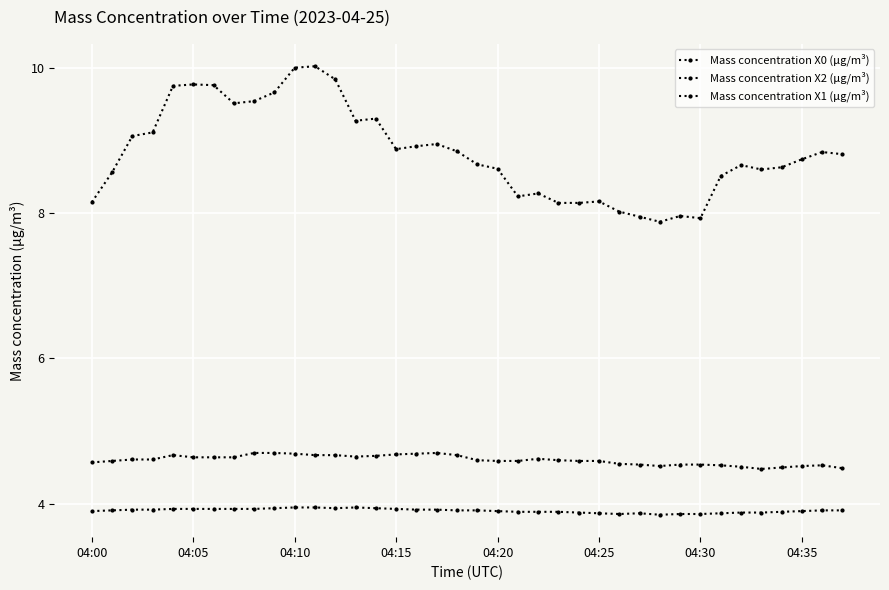

True or false: Mass concentration X2 (μg/m³) and Mass concentration X0 (μg/m³) intersect in this chart.

False